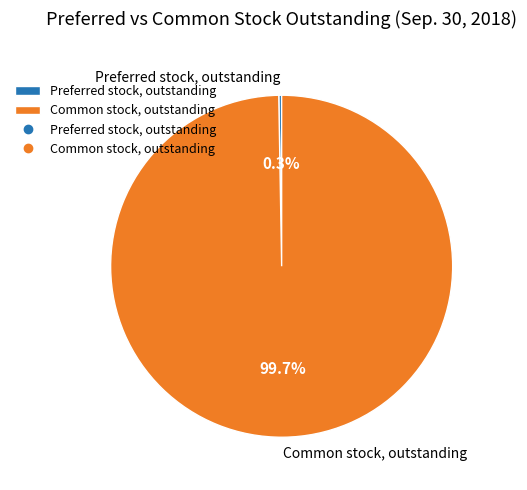

What portion of the pie excludes Common stock, outstanding?

0.3%